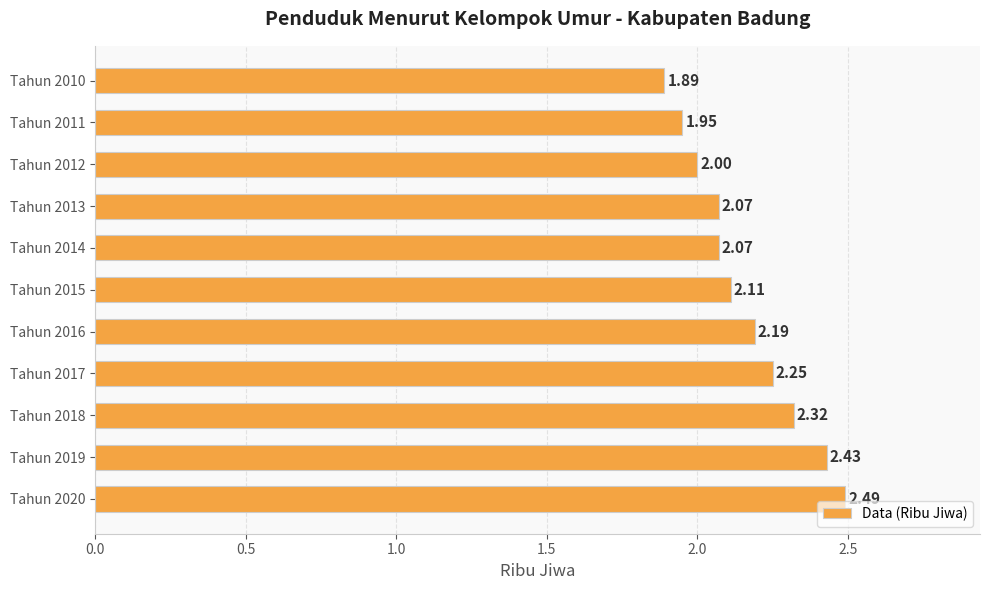

What is the change in value from Tahun 2013 to Tahun 2016?

+0.1